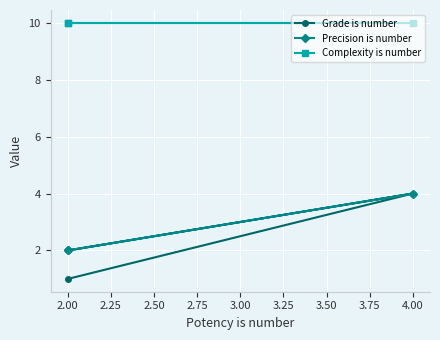

What value does the Precision is number series have at 2.00?

2